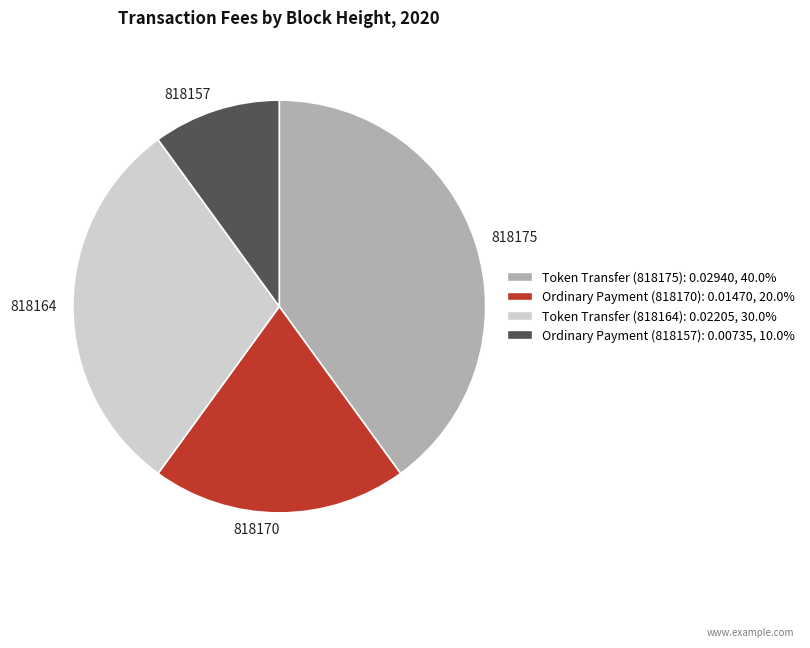

Which slice is the smallest?

Ordinary Payment (818157)